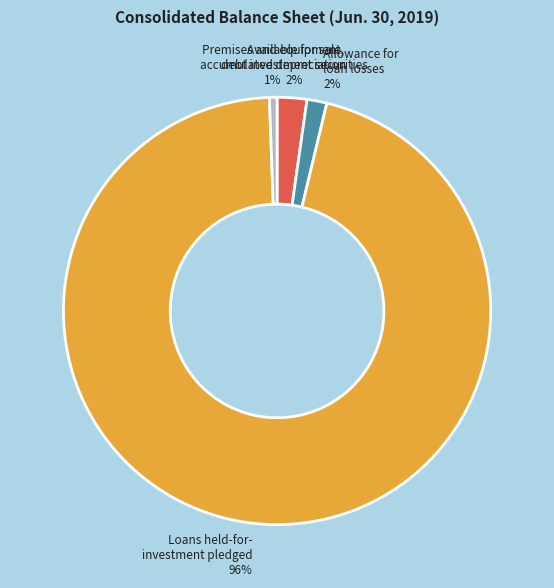

Does any single category account for the majority?

Yes